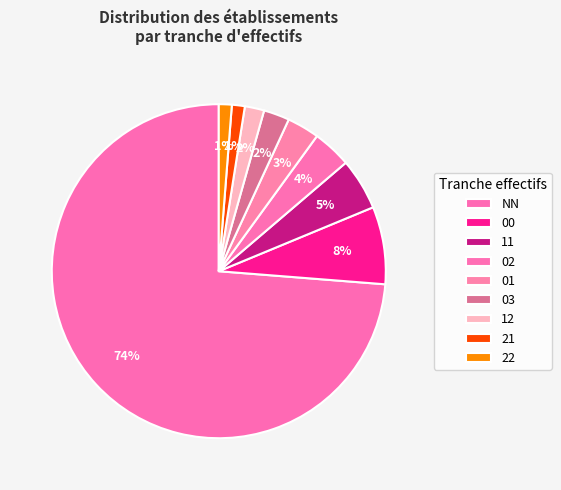

Which category has the smallest portion of the pie?

21